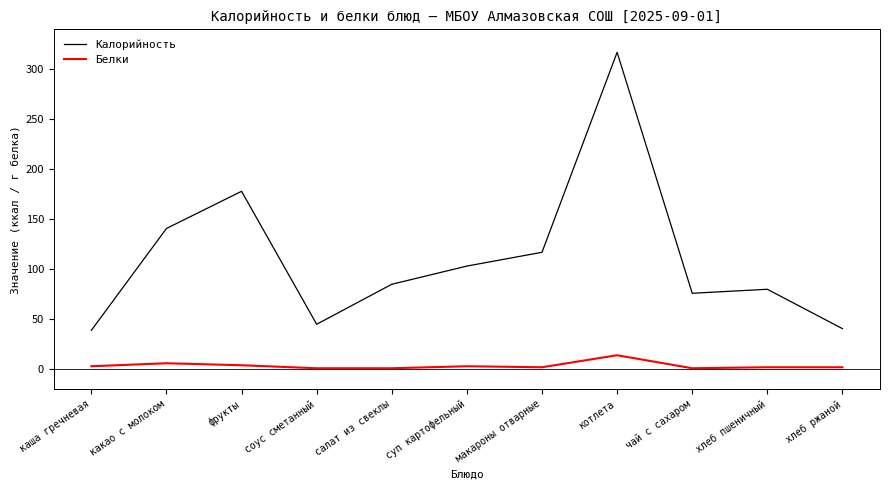

What is the average value of the Калорийность series?

111.0